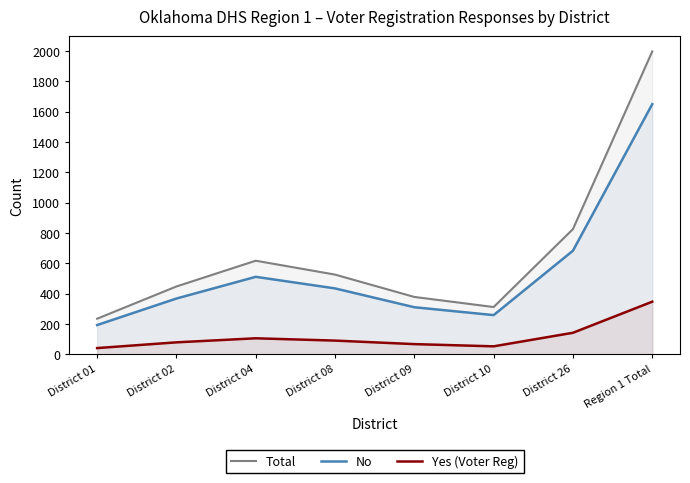

Where does the Yes (Voter Reg) series first go above 91?

District 04